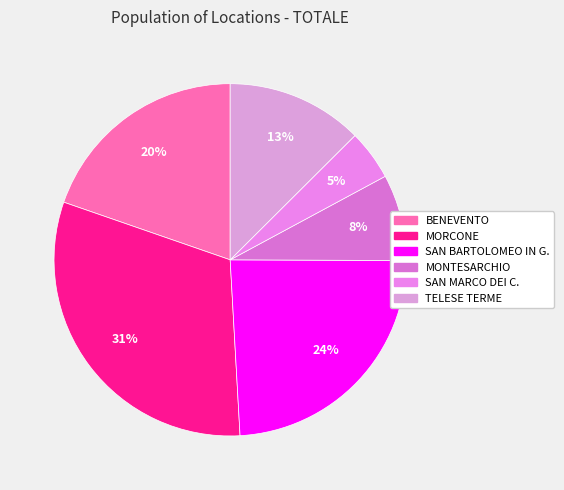

Is there any slice that represents more than half of the pie?

No